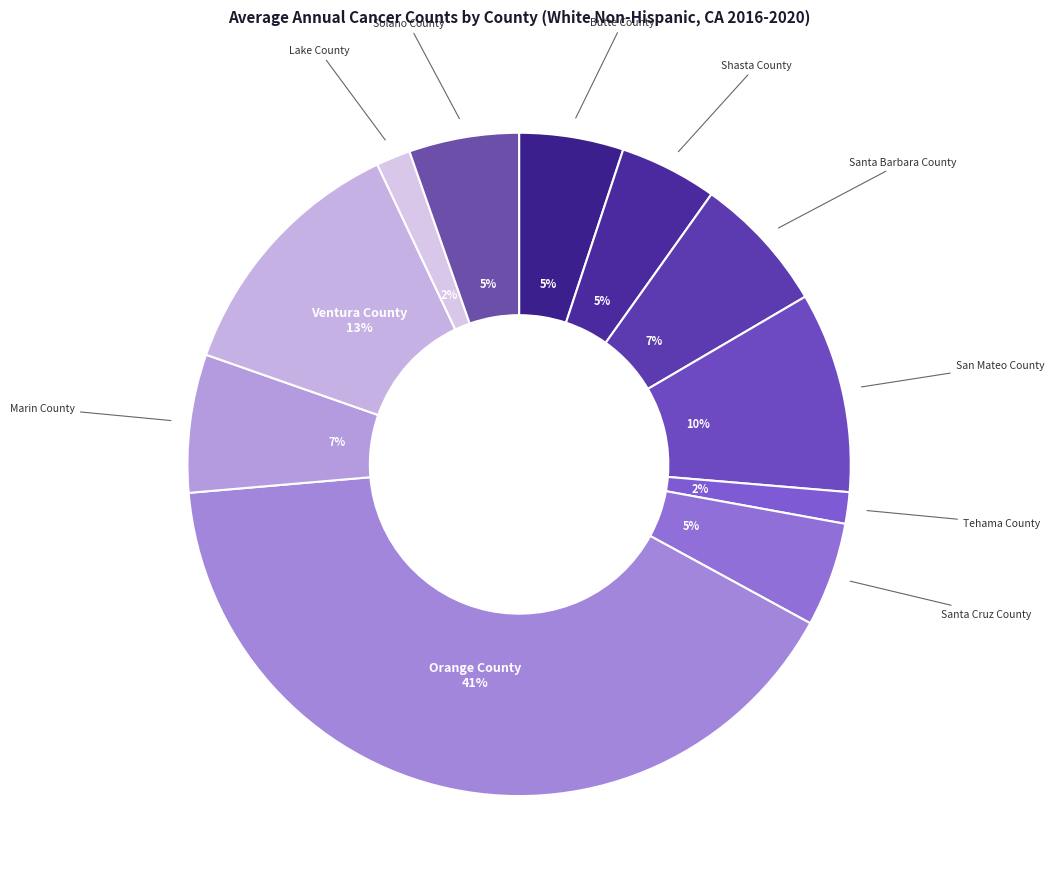

Does Santa Barbara County account for over 50% of the chart?

No